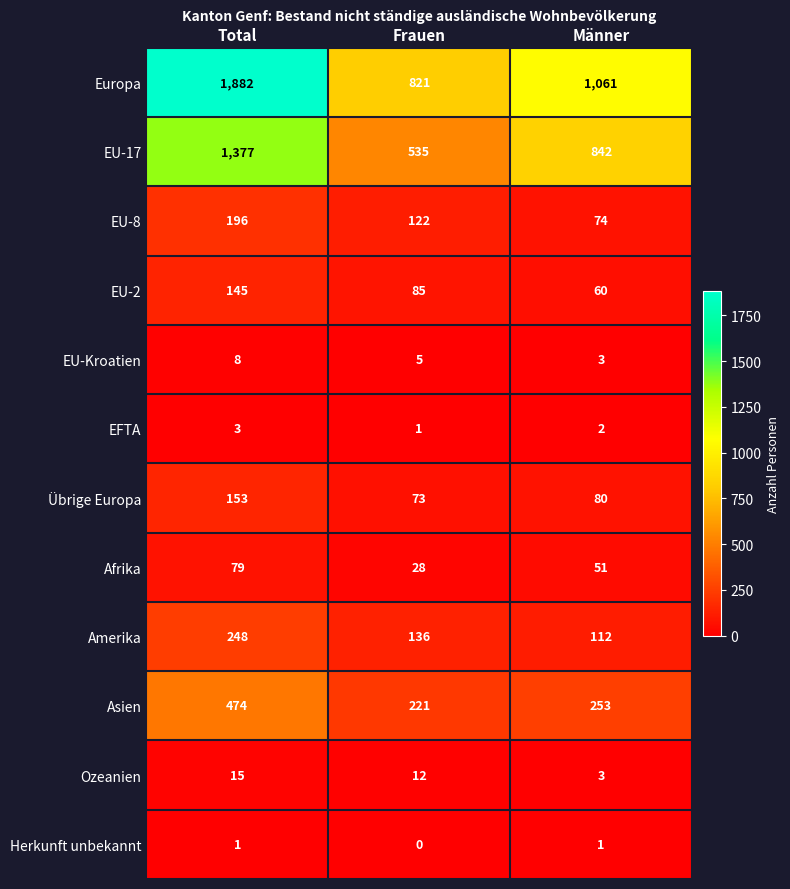

Between Frauen and Männer, which series saw the biggest shift?

EU-17